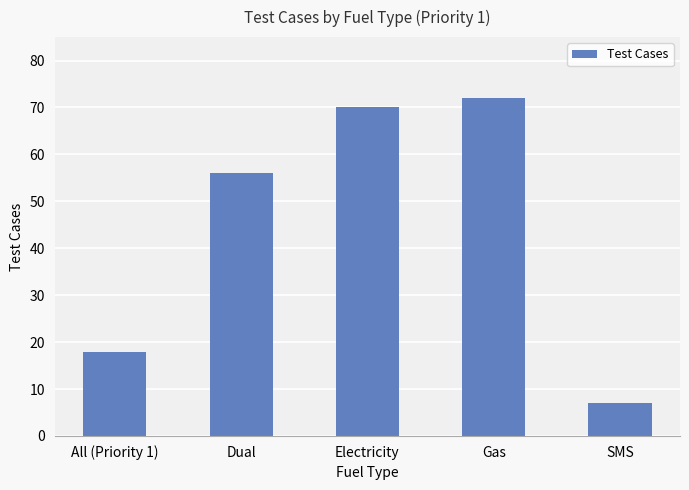

What is the change in value from Dual to Electricity?

+14